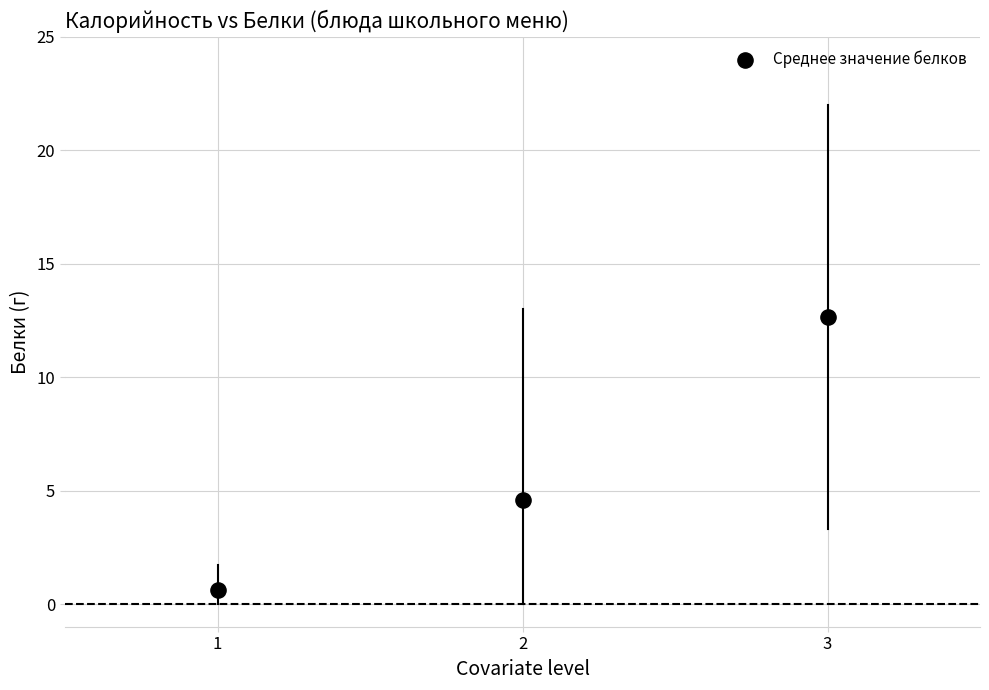

What is the average Y value?

5.9